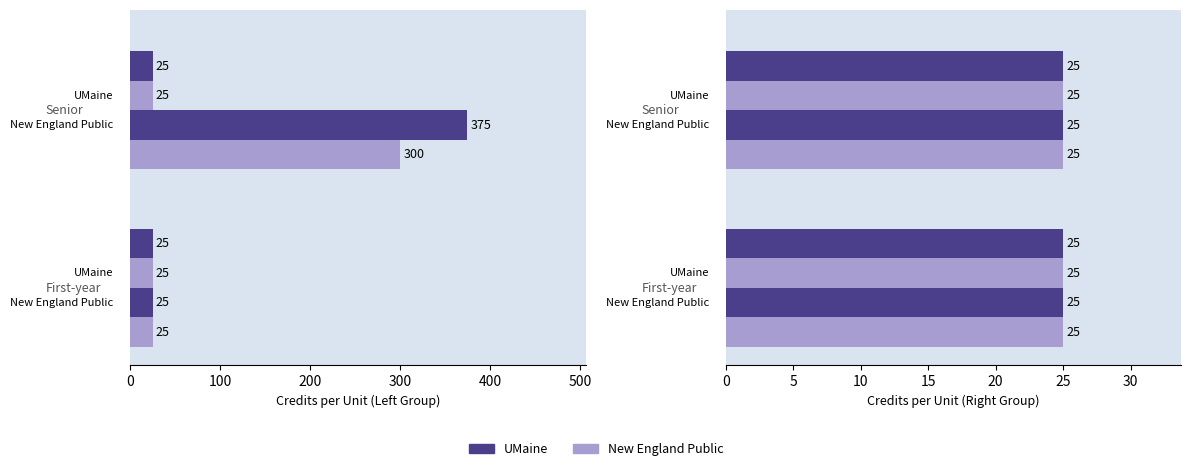

What is the sum of the Credits (UMaine) values at 2 and 3?

400